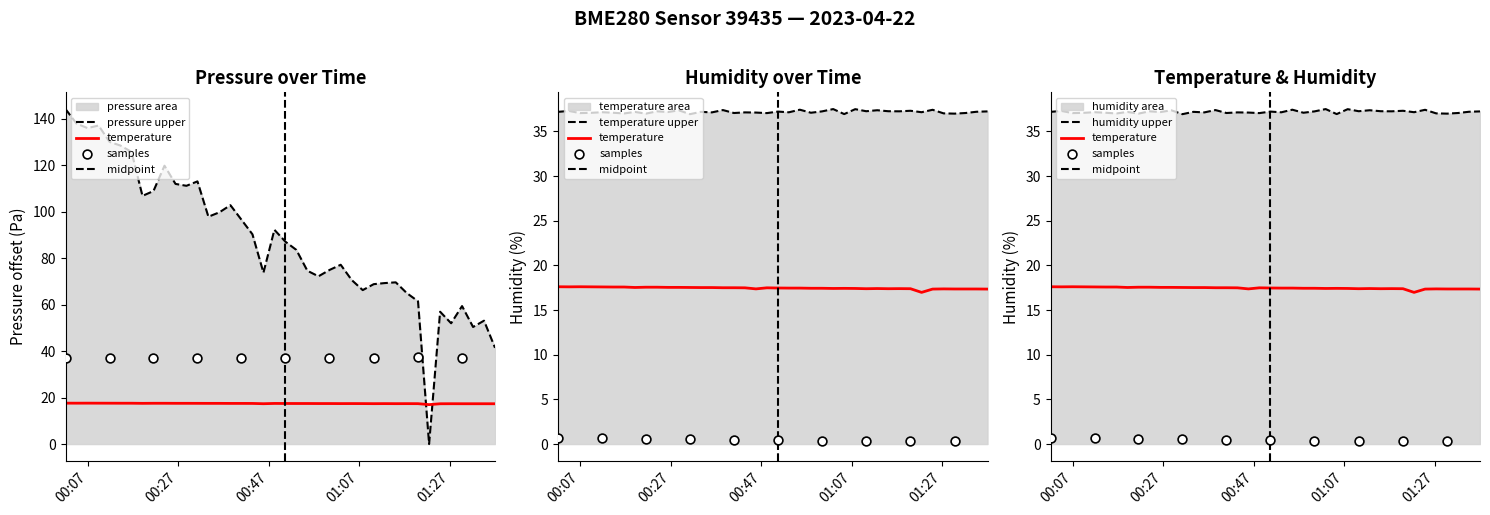

Which series reaches the maximum Y coordinate?

pressure